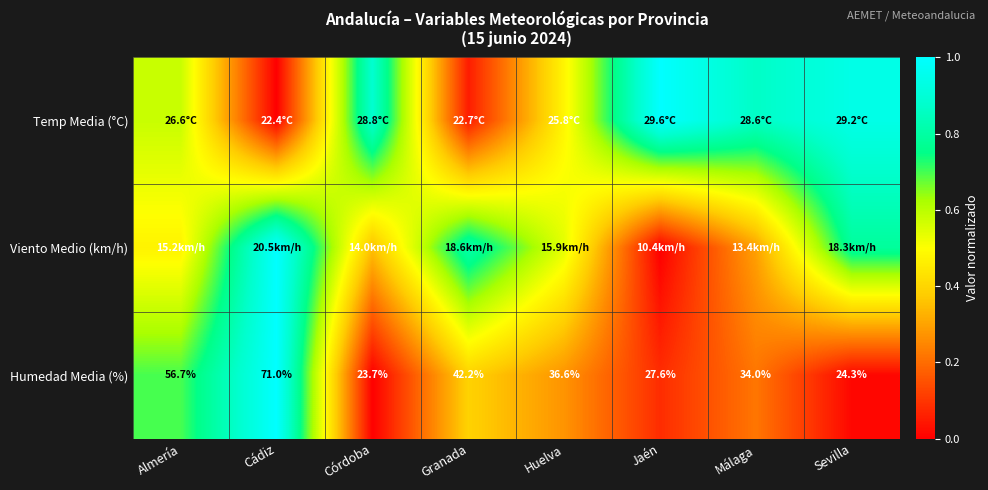

At which category is the sum across all series the highest?

Cádiz